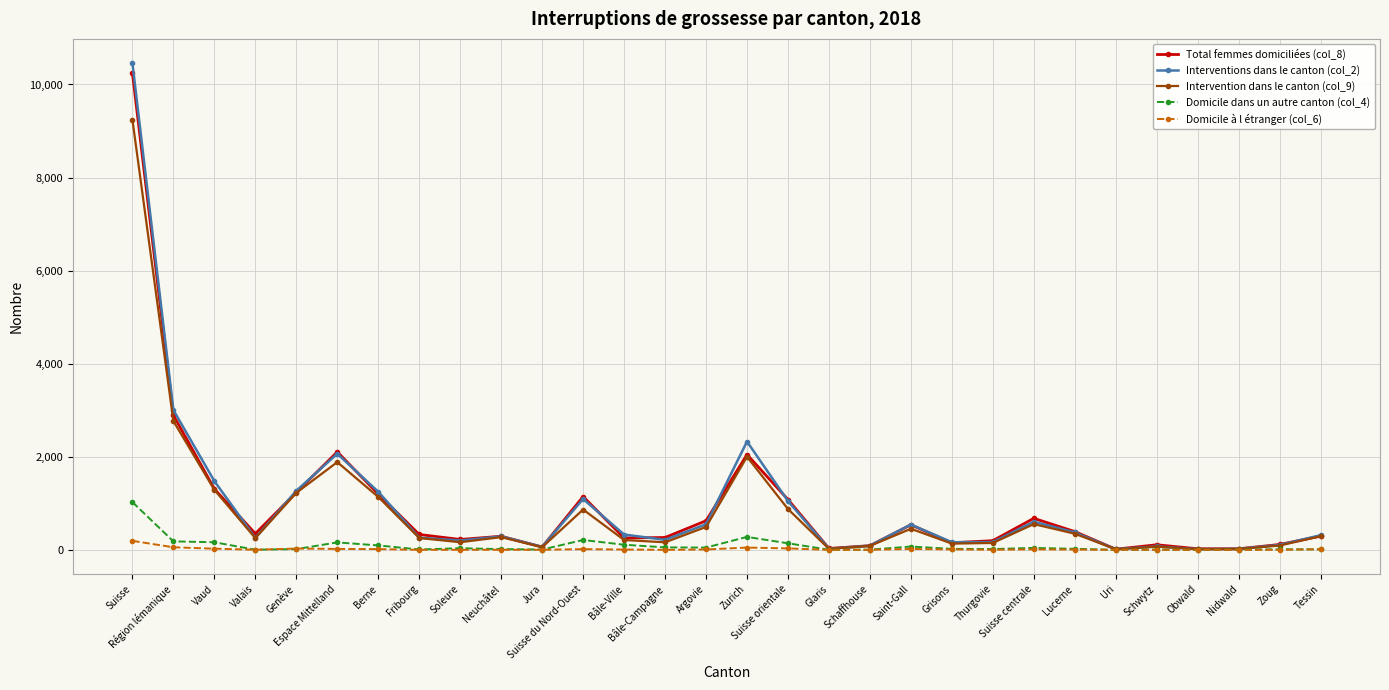

True or false: Interventions dans le canton (col_2) has more than 2 points higher than both neighbors.

True